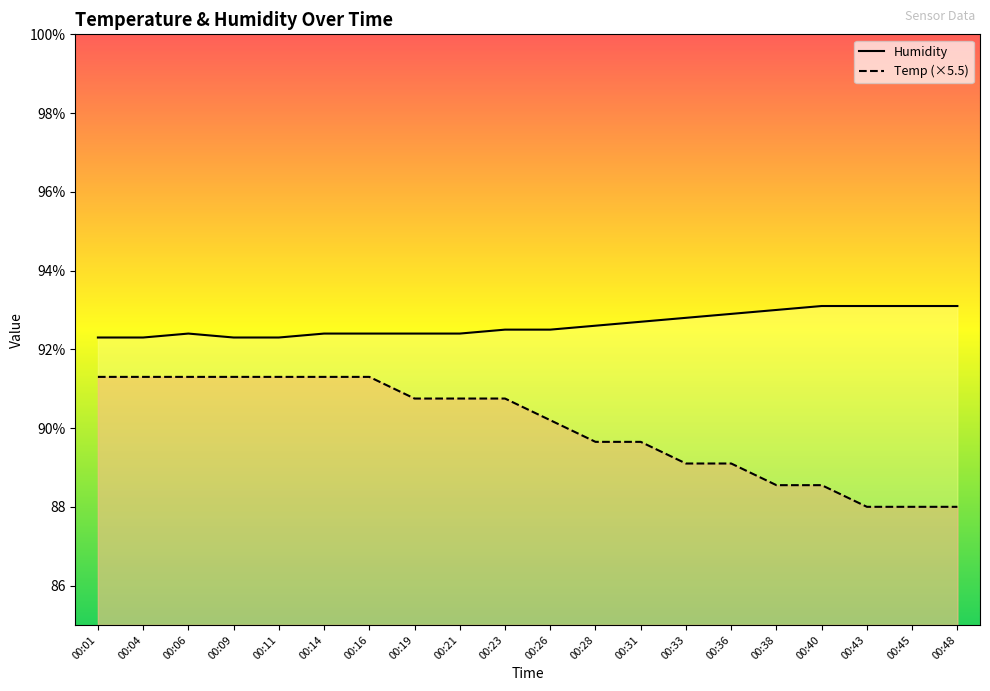

Which series changed the most between 00:16 and 00:21?

Temp (×5.5)